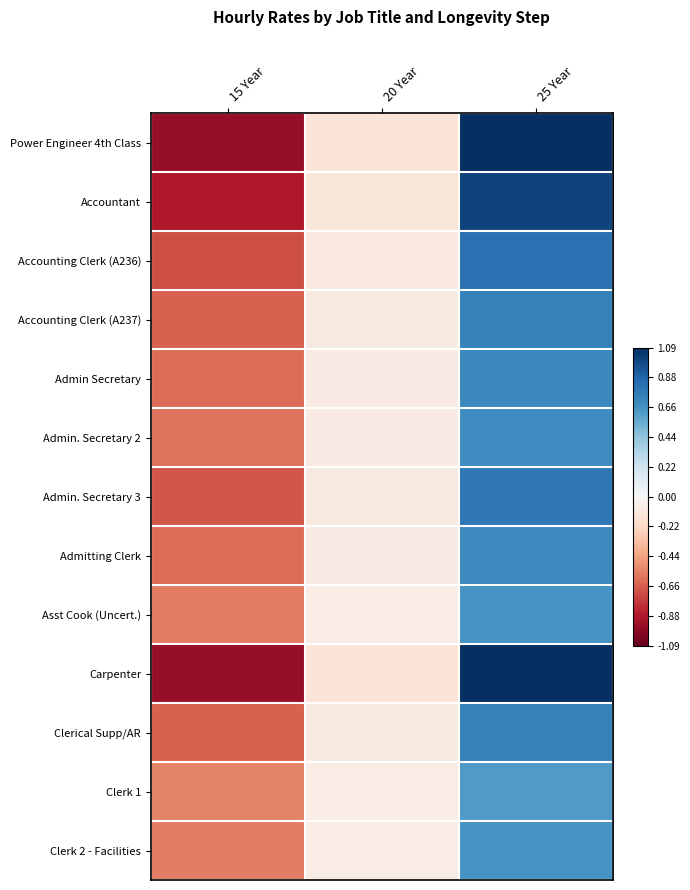

Which series has the largest total across all categories?

Power Engineer 4th Class